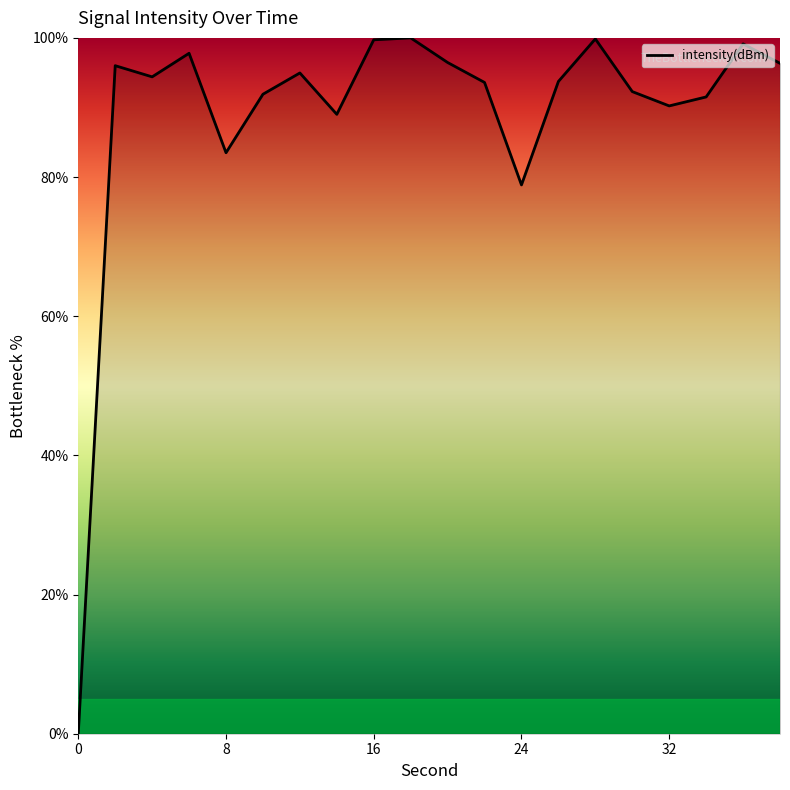

What is the difference between the maximum and minimum values?

100.0